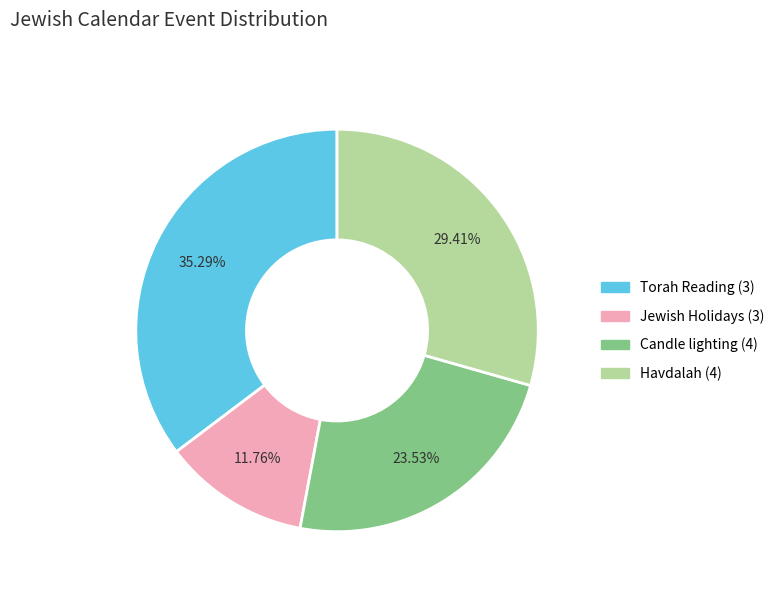

Is there any slice that represents more than half of the pie?

No